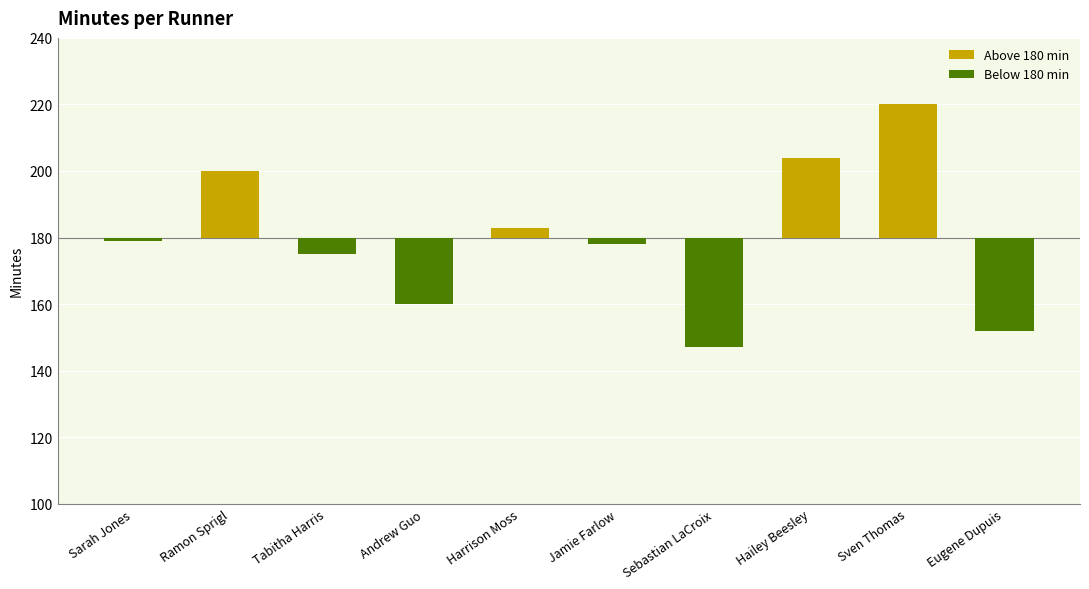

Reading left to right, transcribe all the data shown in this chart.

Above 180 min: Sarah Jones=0	Ramon Sprigl=20	Tabitha Harris=0	Andrew Guo=0	Harrison Moss=3	Jamie Farlow=0	Sebastian LaCroix=0	Hailey Beesley=24	Sven Thomas=40	Eugene Dupuis=0
Below 180 min: Sarah Jones=-1	Ramon Sprigl=0	Tabitha Harris=-5	Andrew Guo=-20	Harrison Moss=0	Jamie Farlow=-2	Sebastian LaCroix=-33	Hailey Beesley=0	Sven Thomas=0	Eugene Dupuis=-28